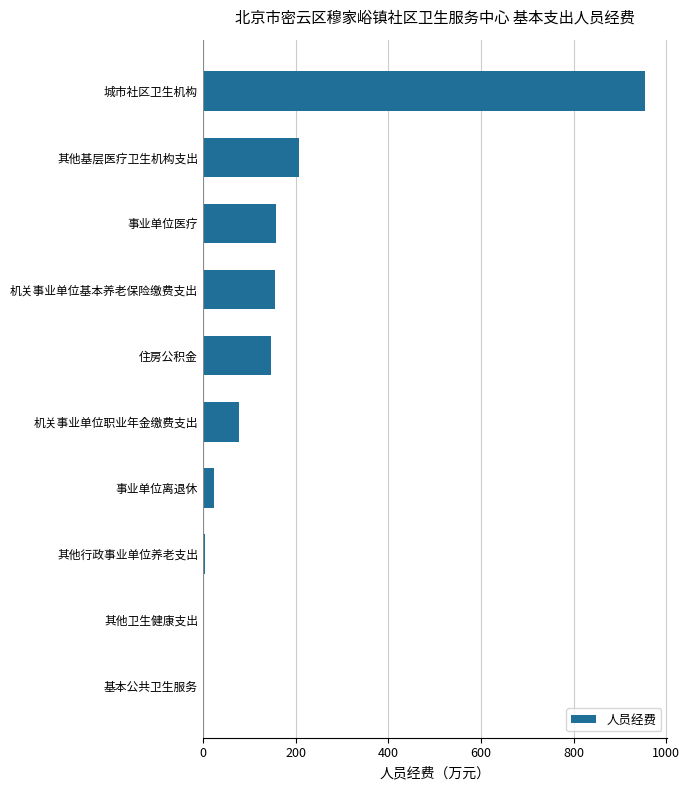

What is the sum of the values at 事业单位离退休 and 基本公共卫生服务?

23.9